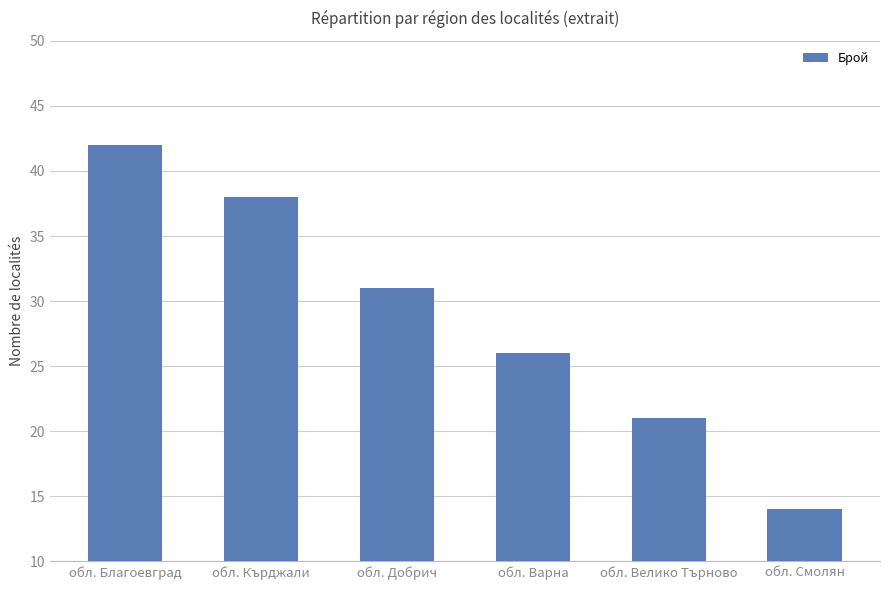

Which label corresponds to the largest value in the chart?

обл. Благоевград